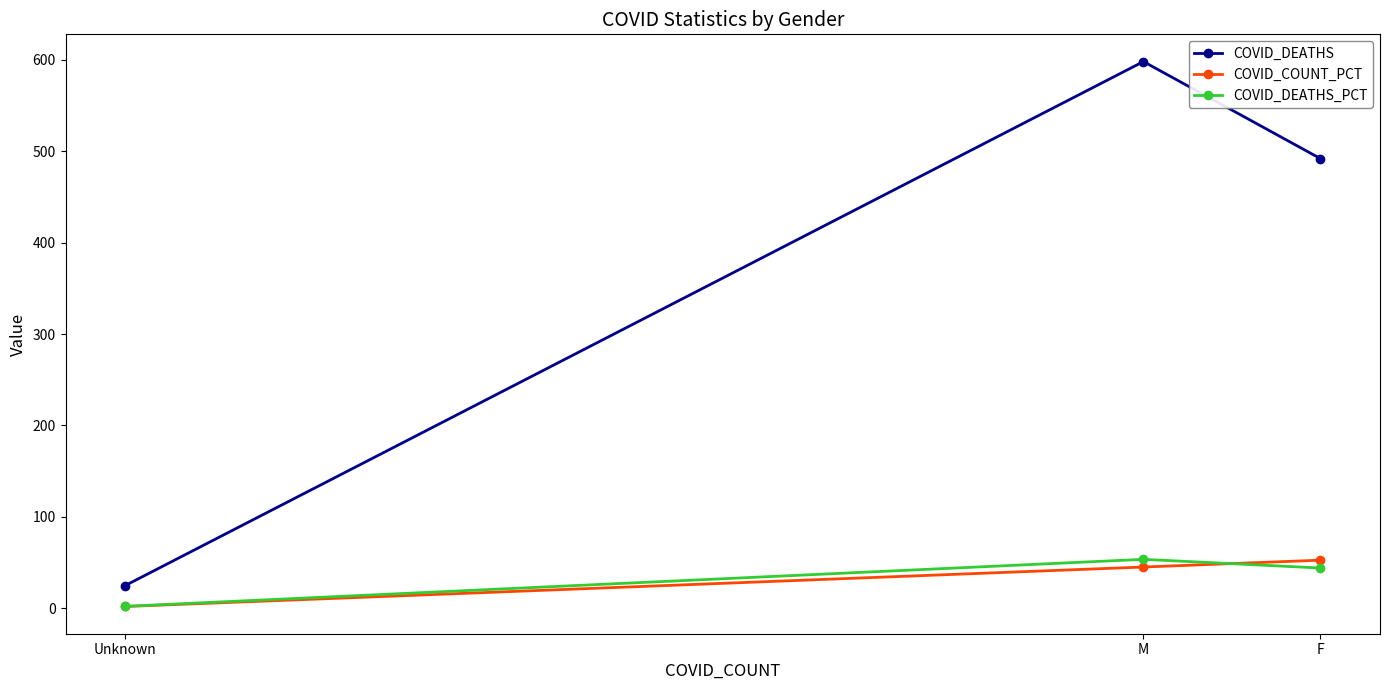

Read the COVID_COUNT_PCT value at M.

45.2